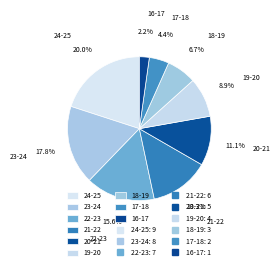

Does 19-20 represent more than half of the total?

No